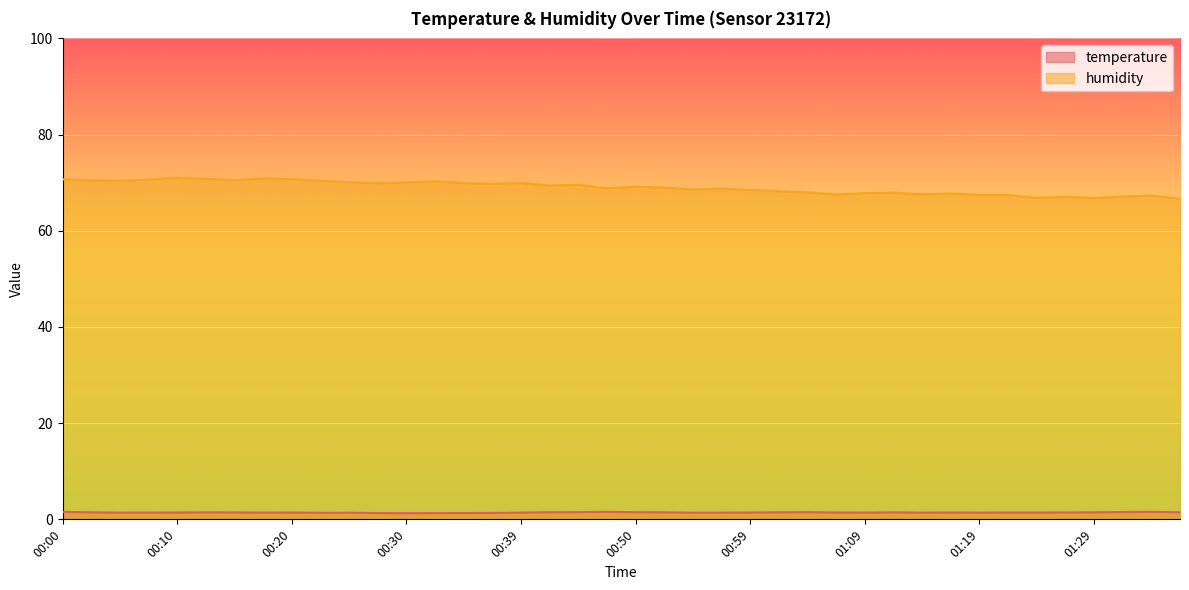

Which has a higher value, 01:07 or 01:33?

01:33